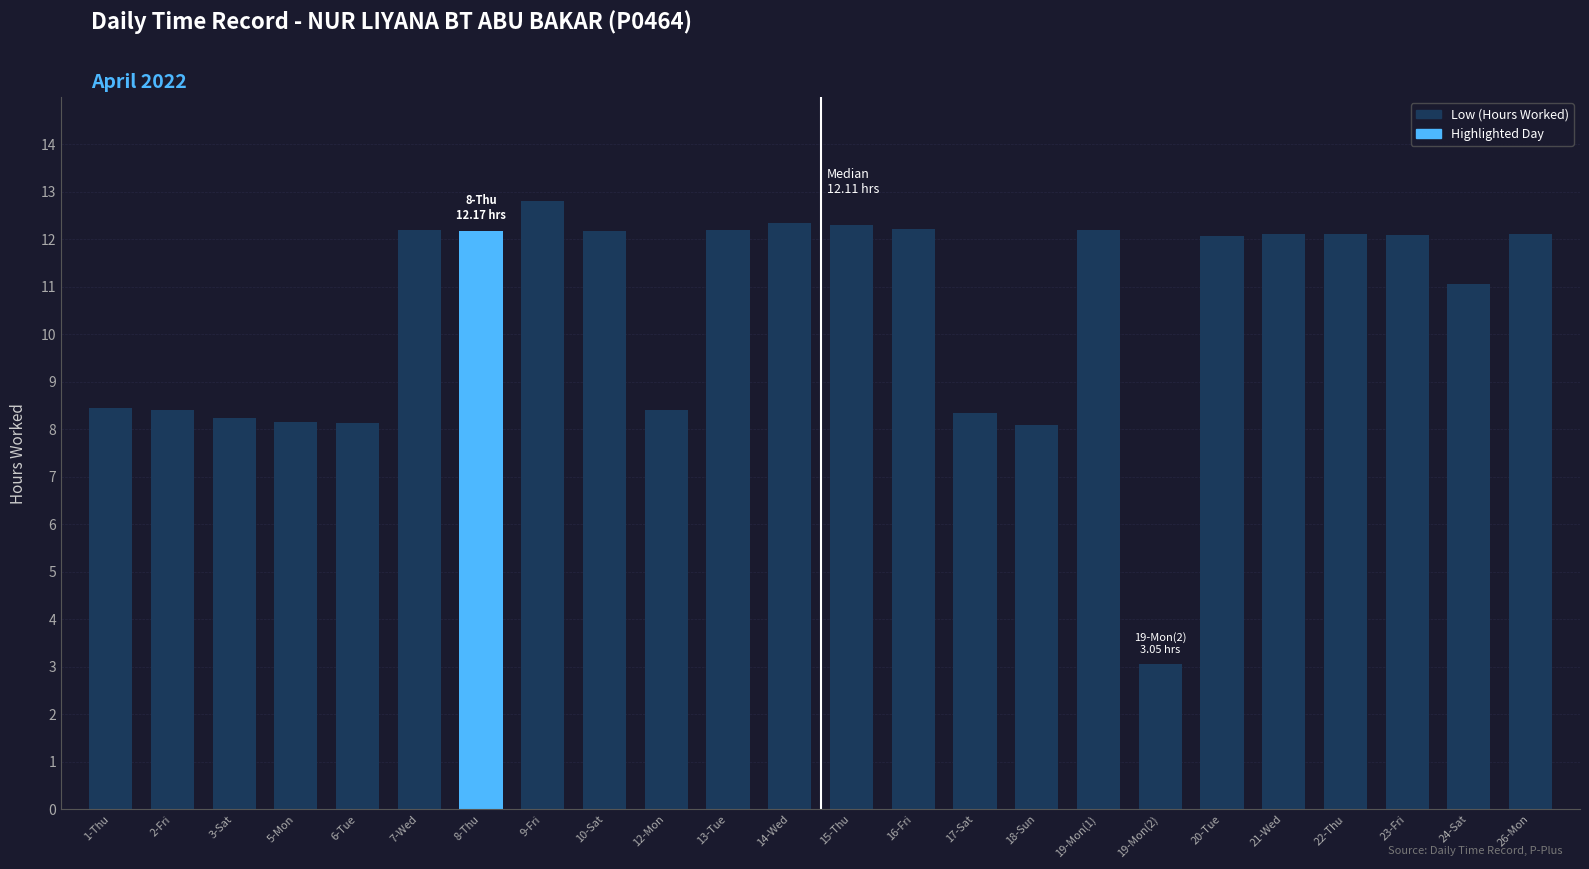

Read the value at 16-Fri.

12.2